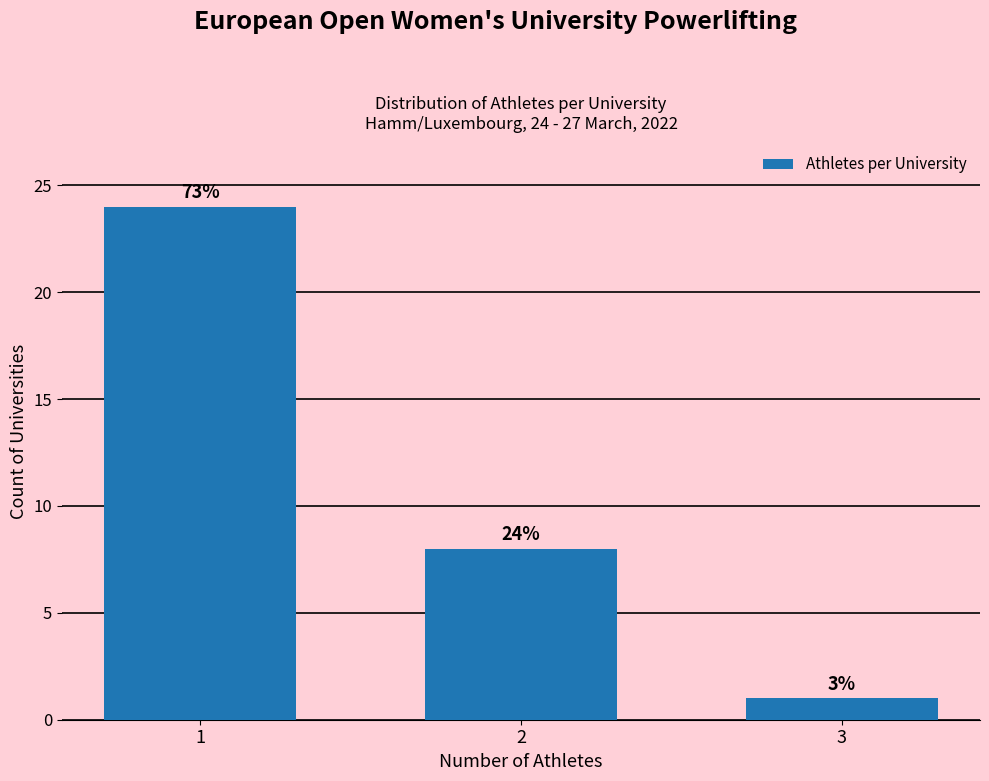

Does the chart contain any negative values?

No